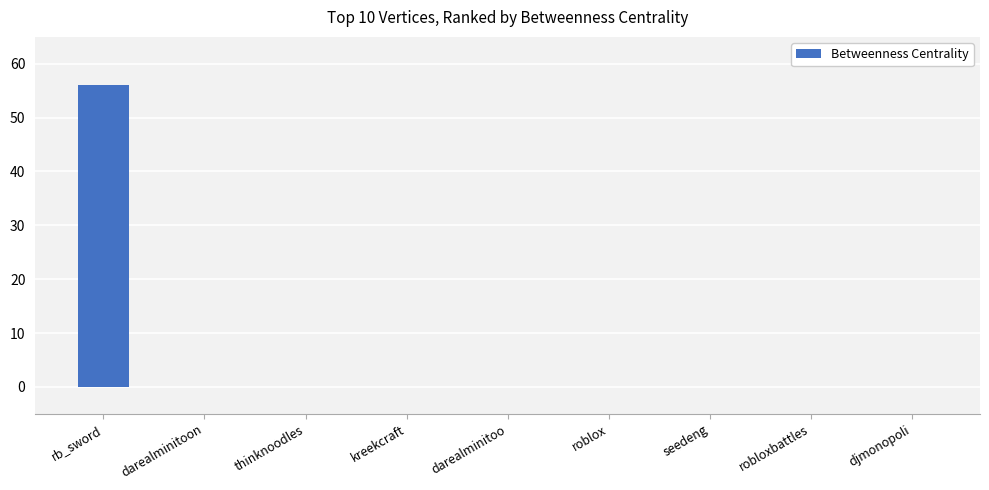

The value at seedeng is 0. True or false?

True